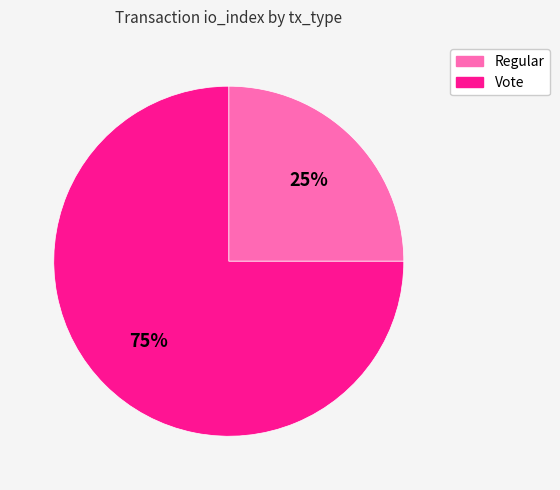

True or false: Regular accounts for 25% of the total.

True